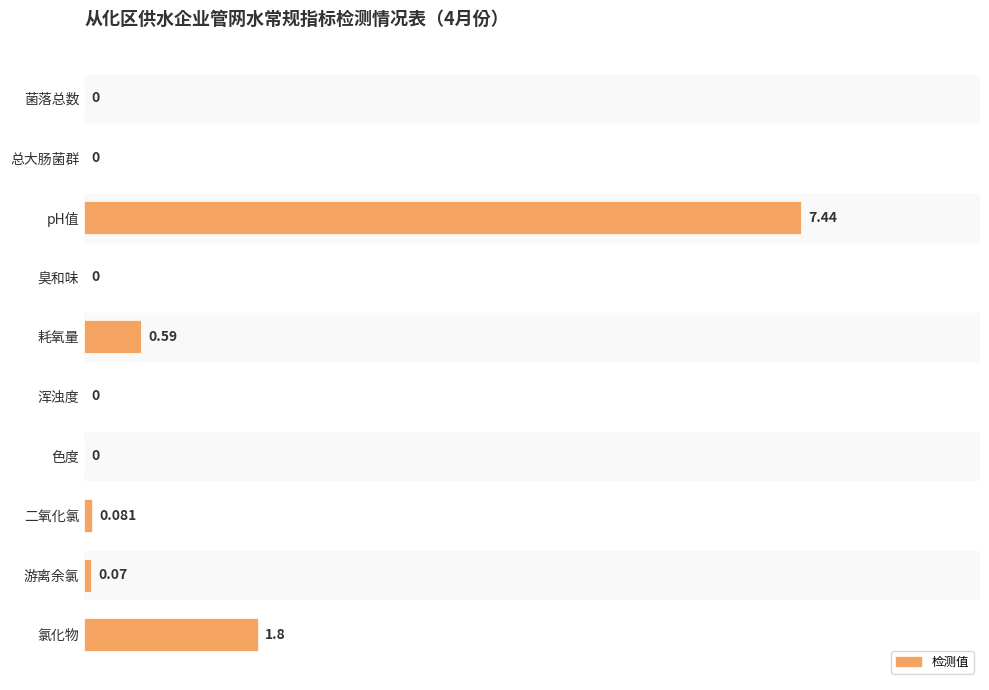

Which category has the highest value across all series?

pH值